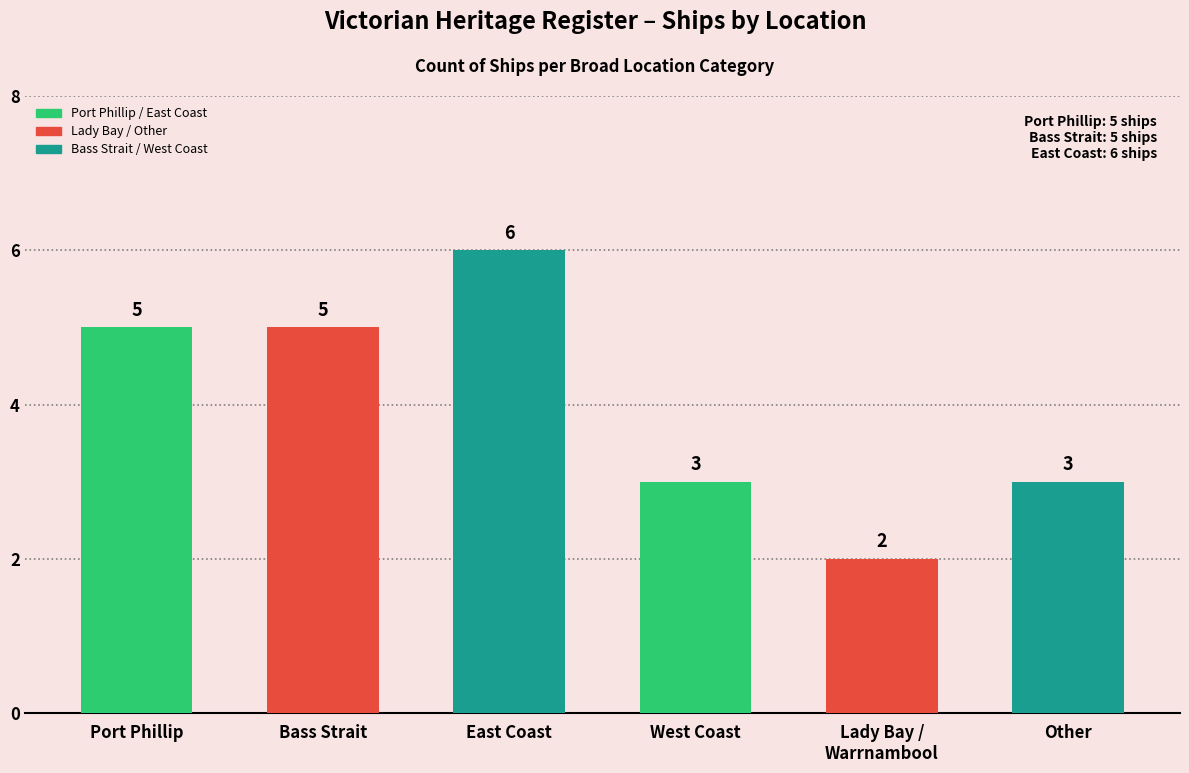

What is the label of the 6th bar from the right?

Port Phillip